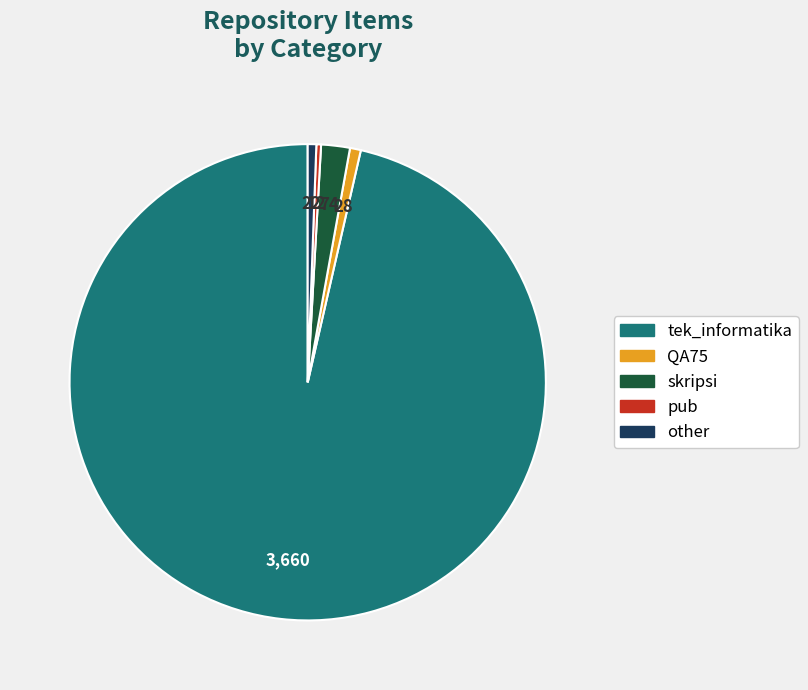

Is there any slice that represents more than half of the pie?

Yes